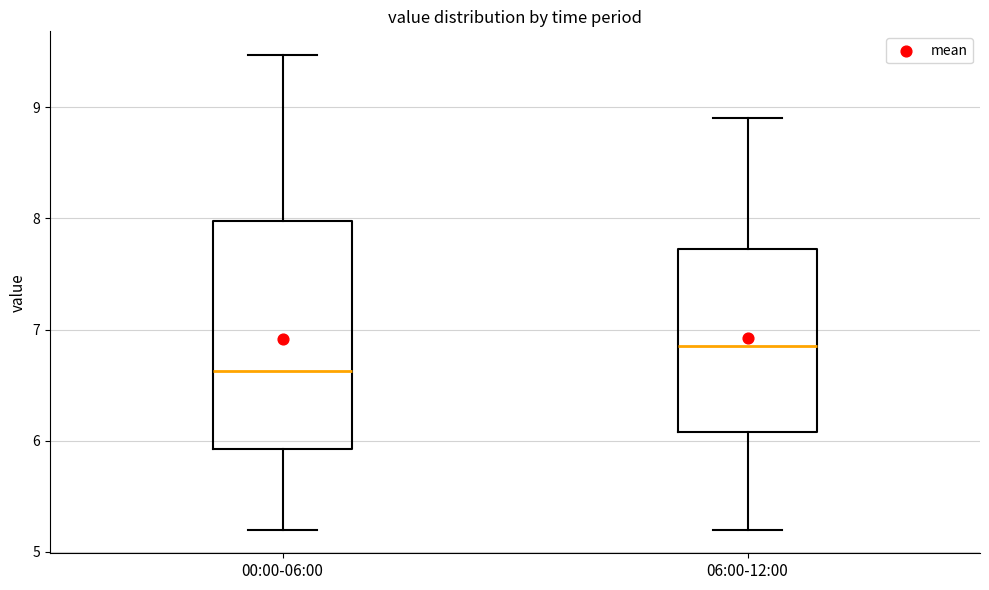

Reading left to right, read every box against the y-axis: the position of its median line, the range the box covers, and the ends of its whiskers. The values are not printed on the chart, so give them approximately, as read against the axis.

00:00-06:00: median 6.6, box 5.9 to 8.0, whiskers 5.2 to 9.5
06:00-12:00: median 6.9, box 6.1 to 7.7, whiskers 5.2 to 8.9